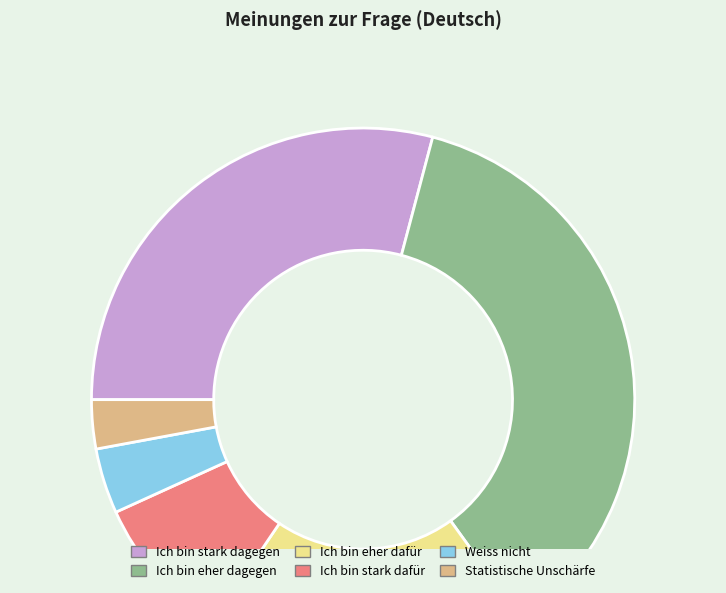

Which category has the biggest portion of the pie?

Ich bin eher dagegen